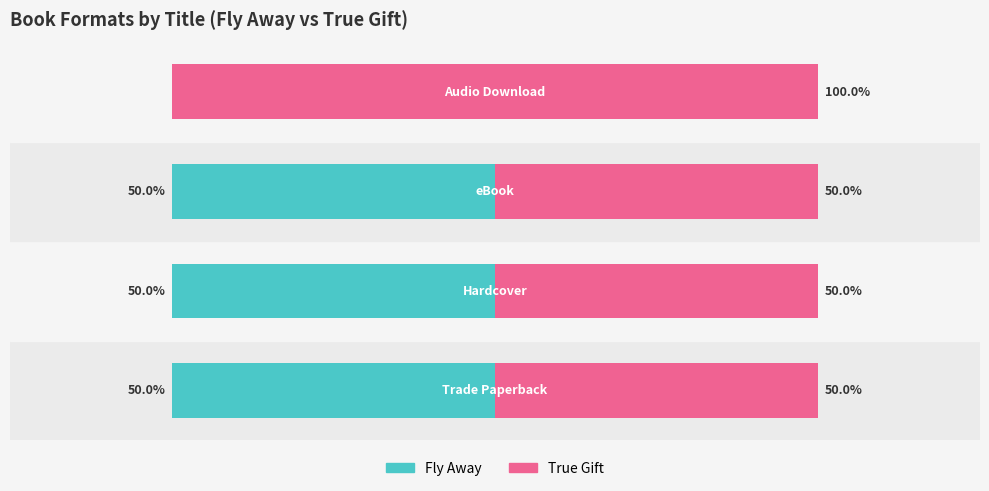

What are all the series names shown in the legend?

Fly Away, True Gift